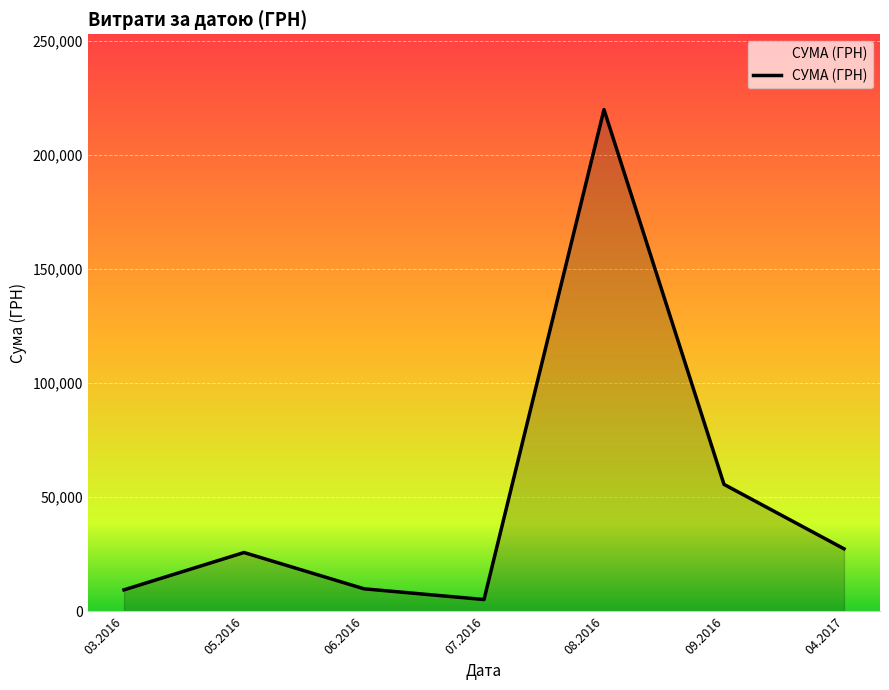

What is the difference between the maximum and minimum values?

214812.6